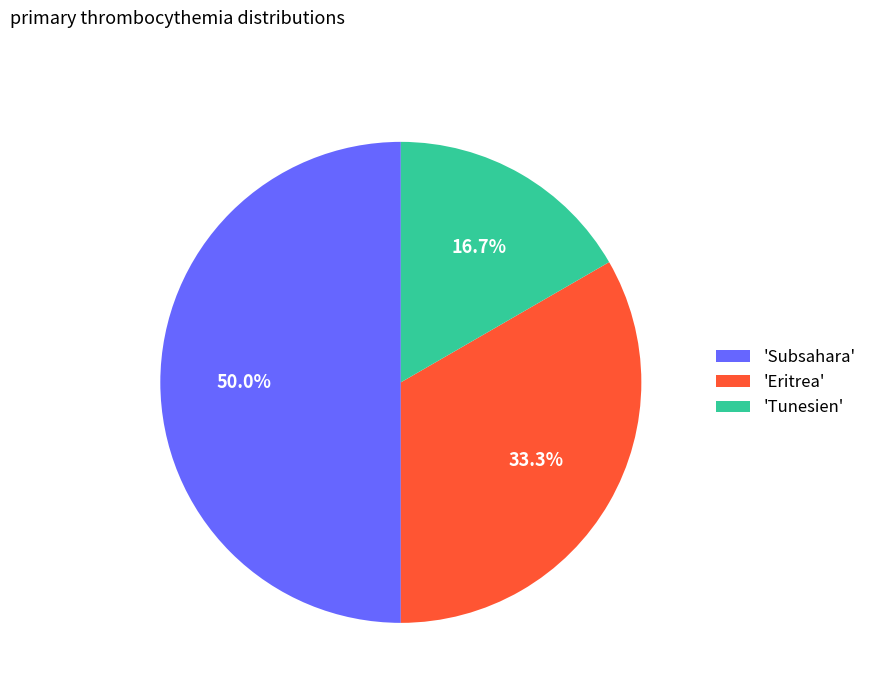

Between 'Eritrea' and 'Tunesien', which is larger?

'Eritrea'